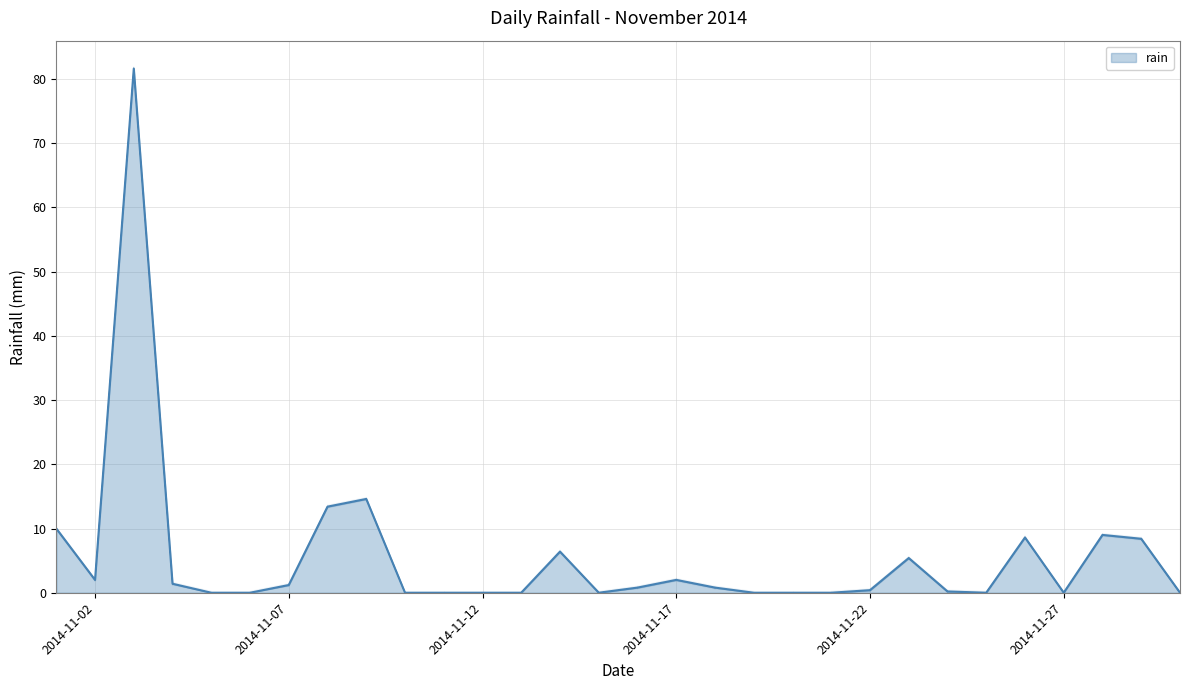

What is the maximum value shown in the chart?

81.6